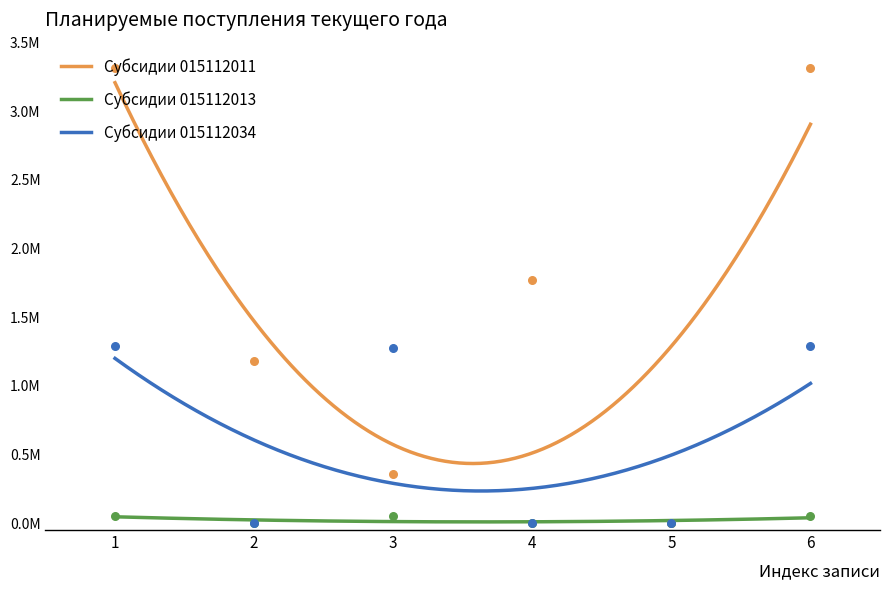

Is the value of Субсидии на иные цели (015112013) at 5 greater than the value of Субсидии на иные цели (015112034) at 1?

No